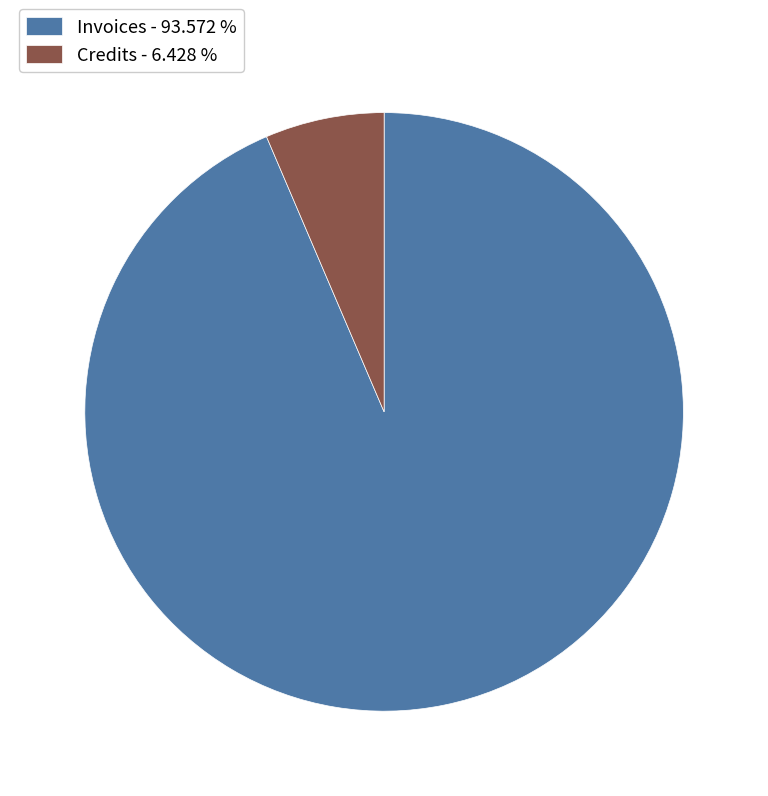

Combined, do Invoices - 93.572 % and Credits - 6.428 % account for over 50%?

Yes